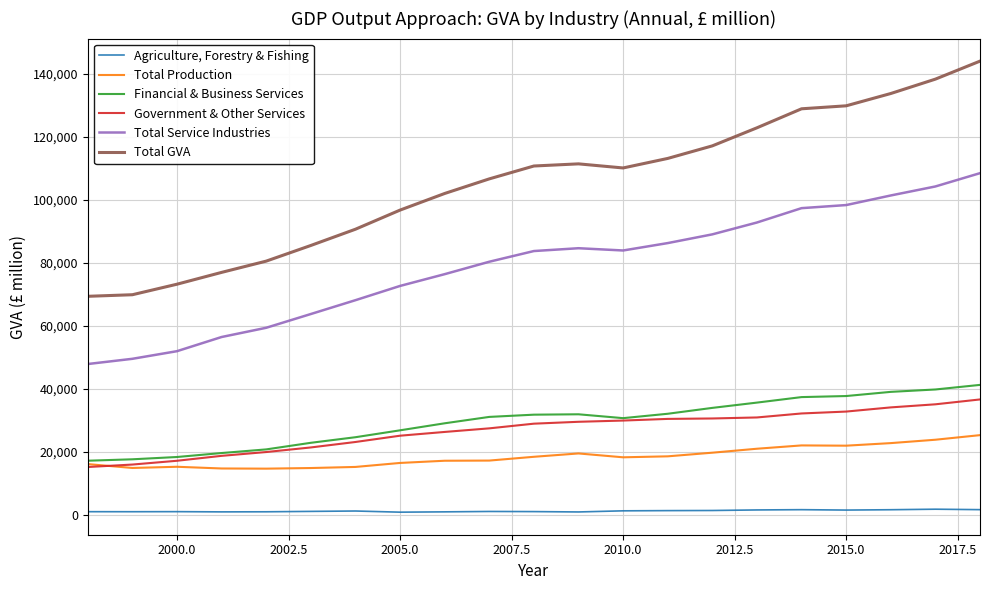

Which series has the largest range (max minus min)?

Total GVA